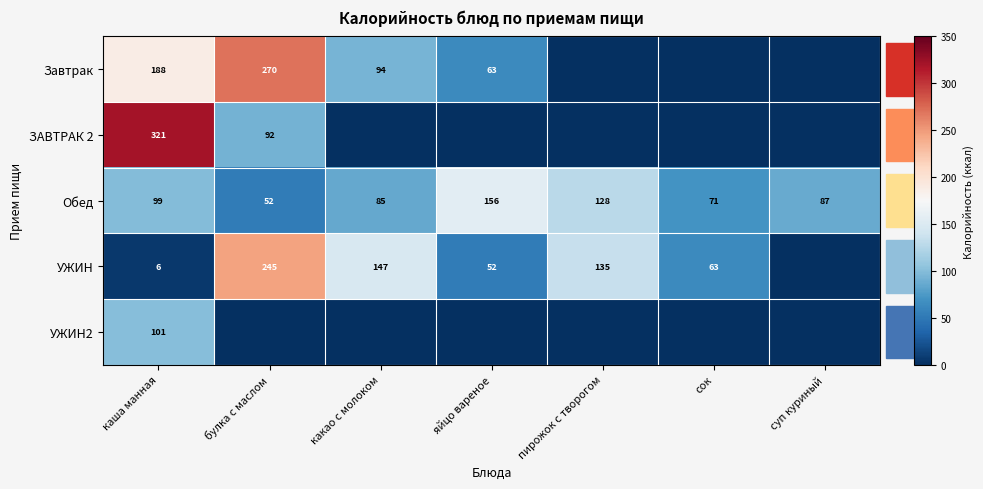

List the labels in order of Обед value, largest first.

яйцо вареное, пирожок с творогом, каша манная, суп куриный, какао с молоком, сок, булка с маслом